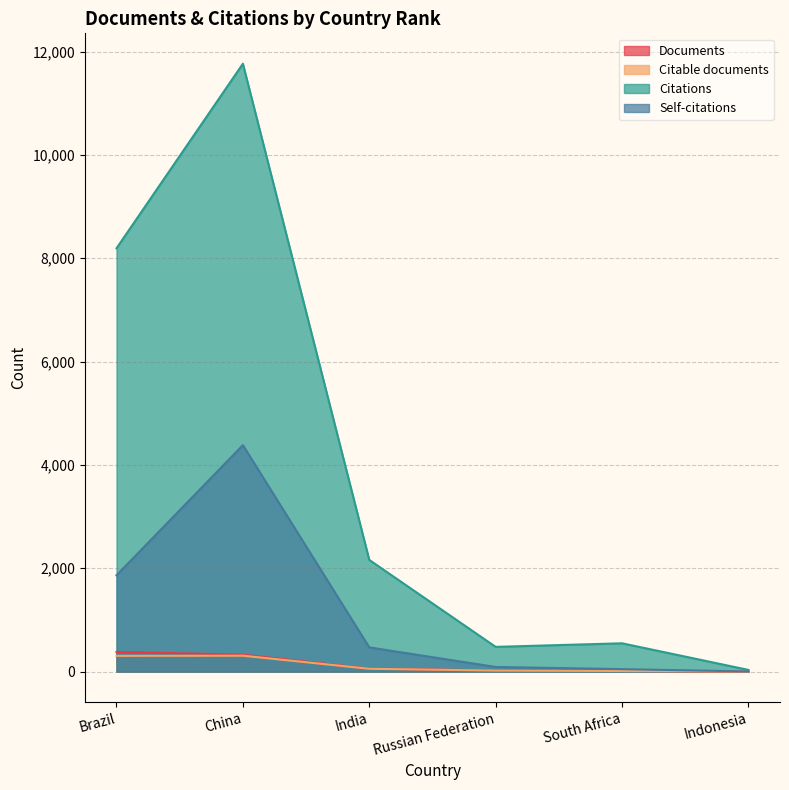

True or false: Citations and Self-citations intersect in this chart.

False